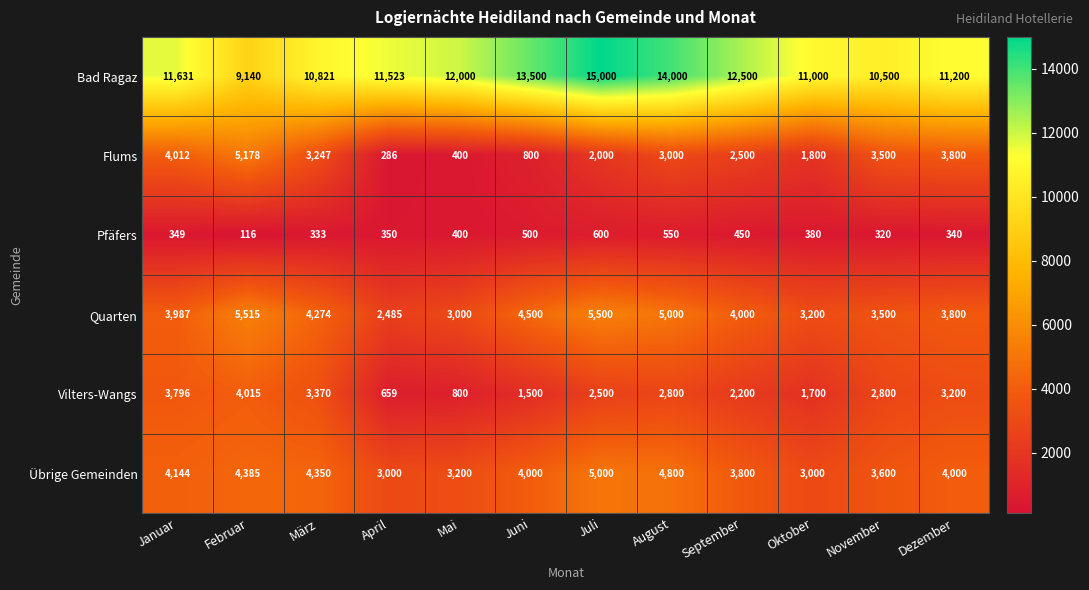

At how many categories does at least one series exceed 4657?

12